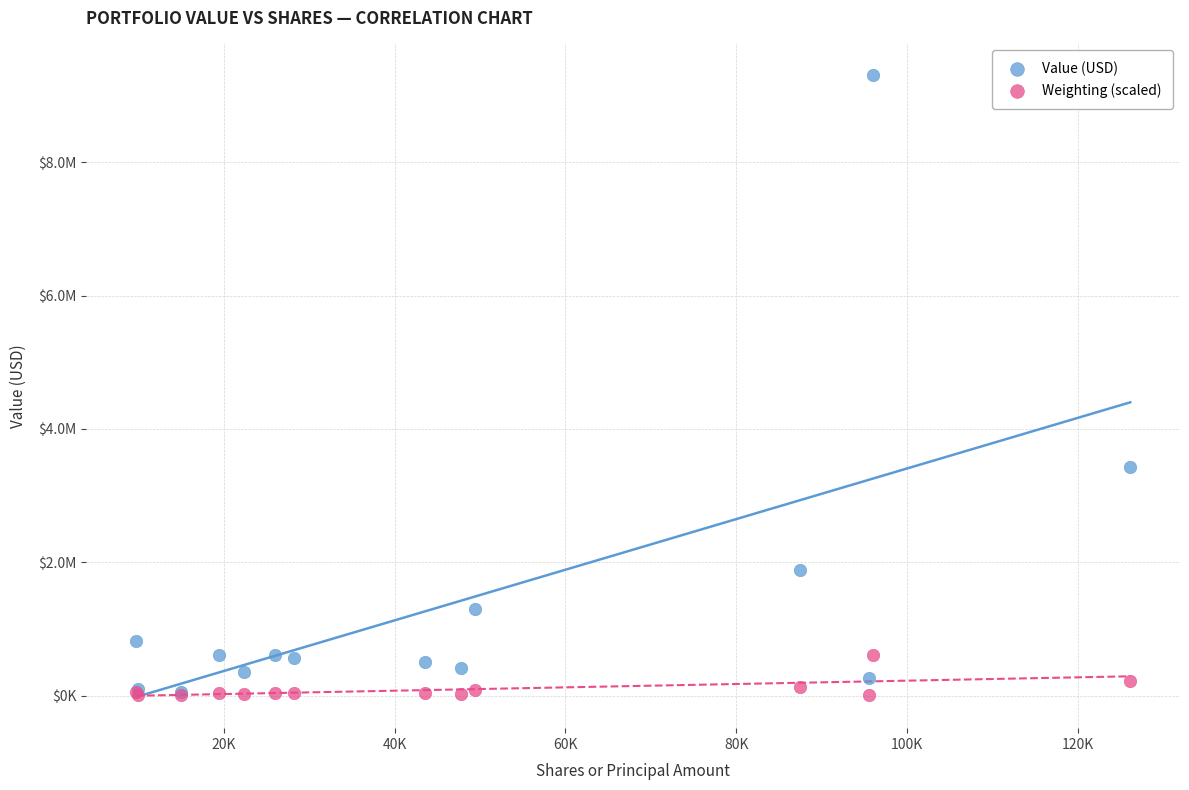

What are all the series names shown in the legend?

Value (USD), Weighting (scaled)